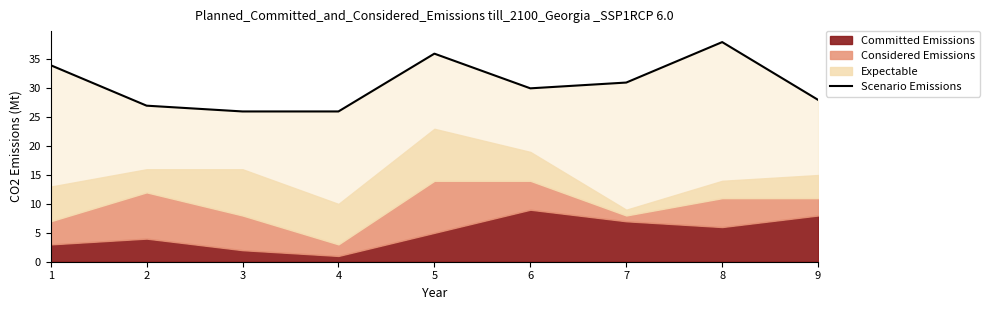

At which label does the data first exceed 30?

1